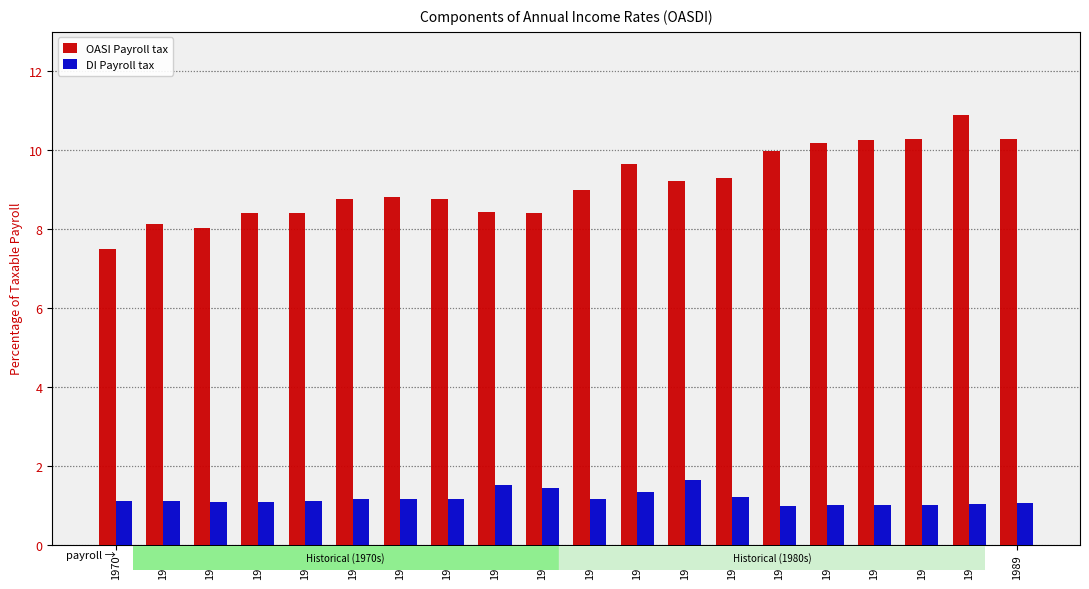

How many groups of bars are there?

20